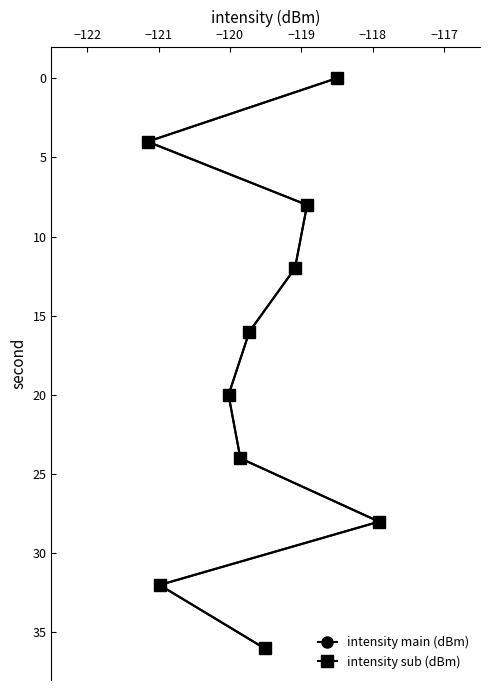

At −122, list the series in order from largest to smallest.

intensity main (dBm), intensity sub (dBm)